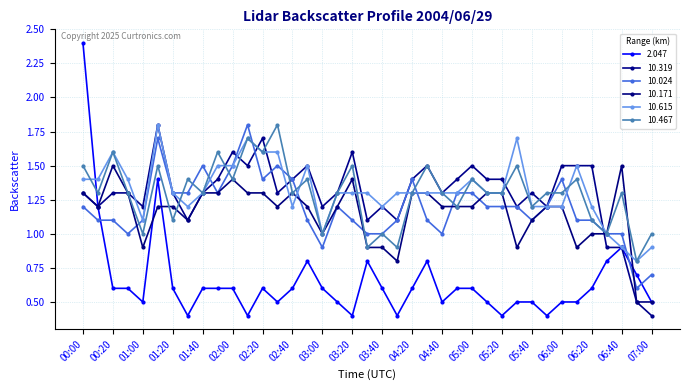

How many intersections are there between 10.171 and 10.615?

5